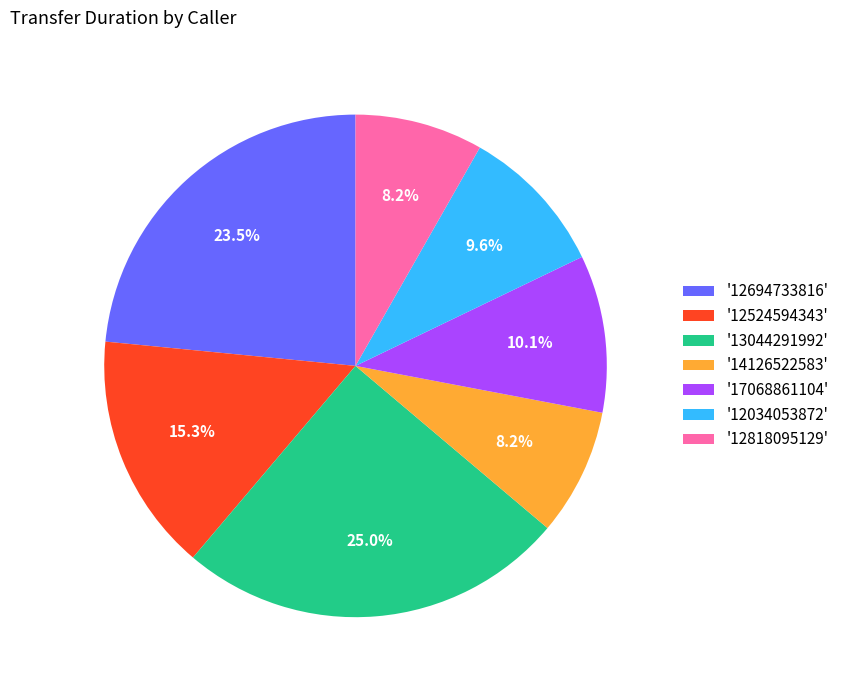

What is the total percentage of '14126522583' and '12034053872'?

17.8%